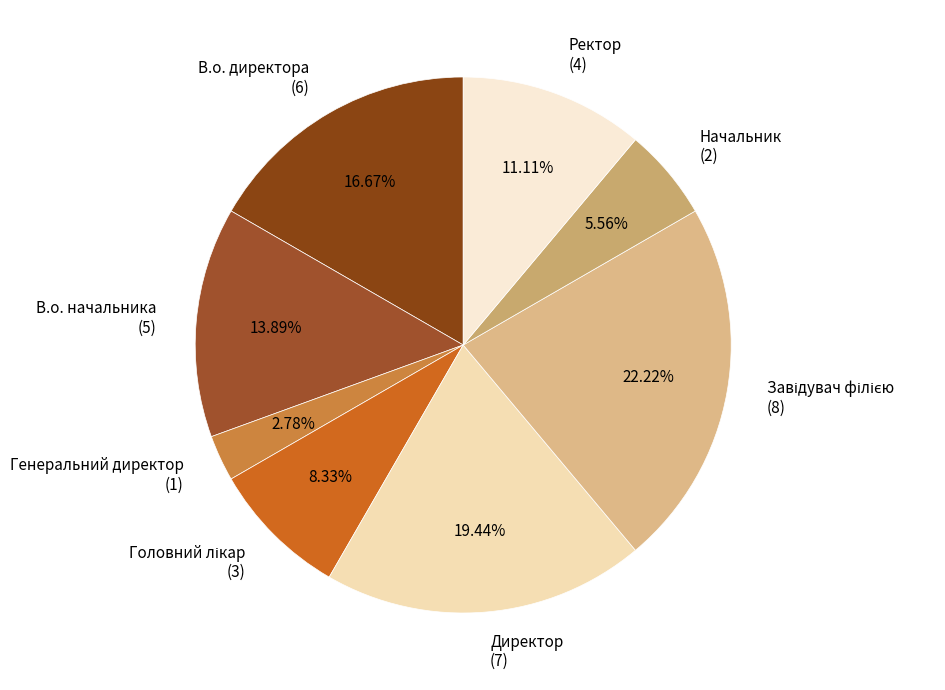

What is the ratio of the value at В.о. начальника (5) to the value at Начальник (2)?

2.5